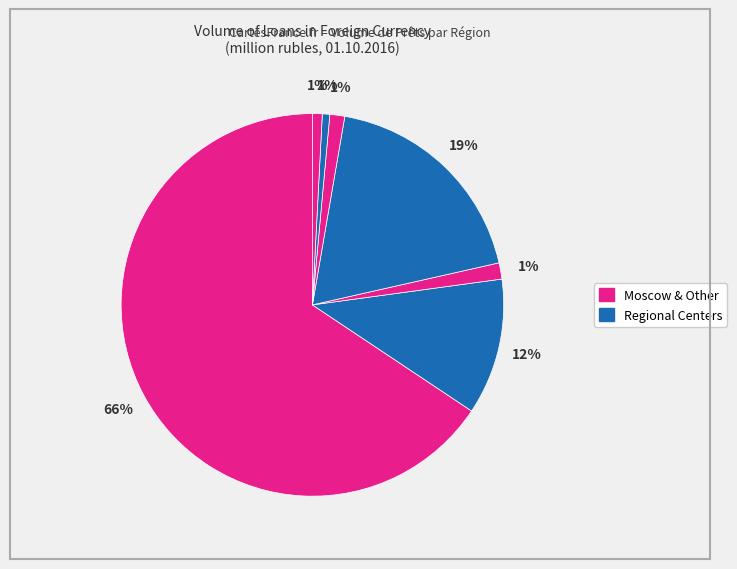

How many slices are in this pie chart?

7